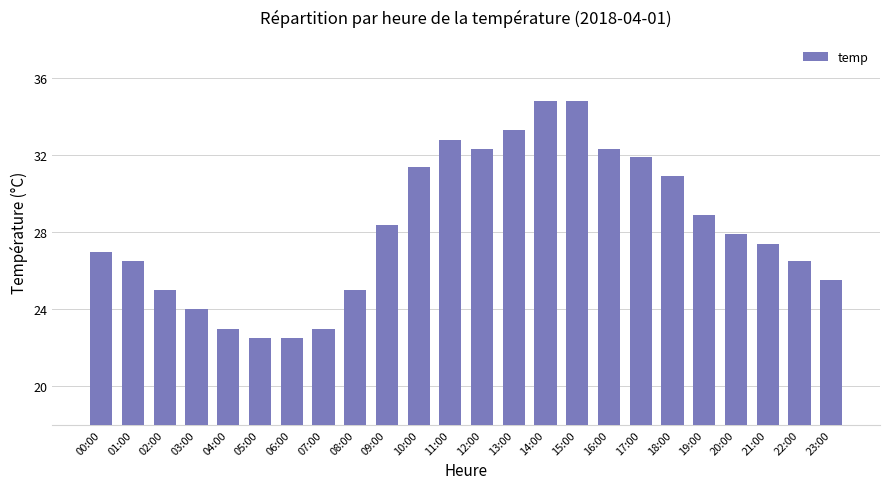

What is the difference between the maximum and minimum values?

12.3